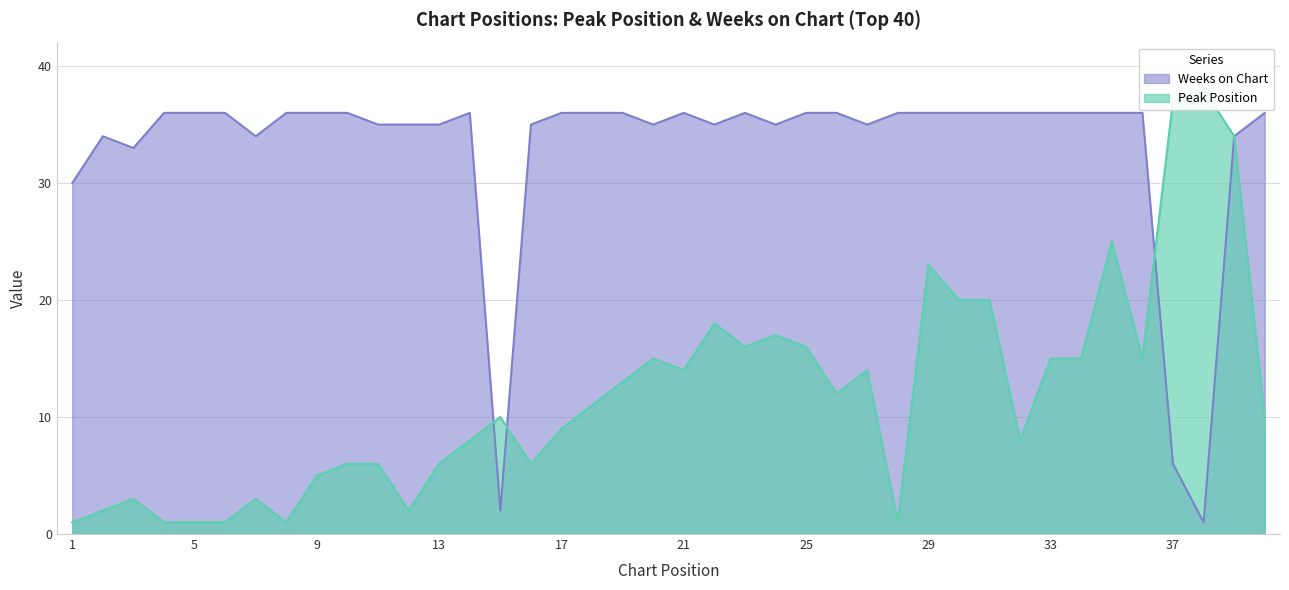

What is the difference between the Peak Position values at 33 and 31?

5